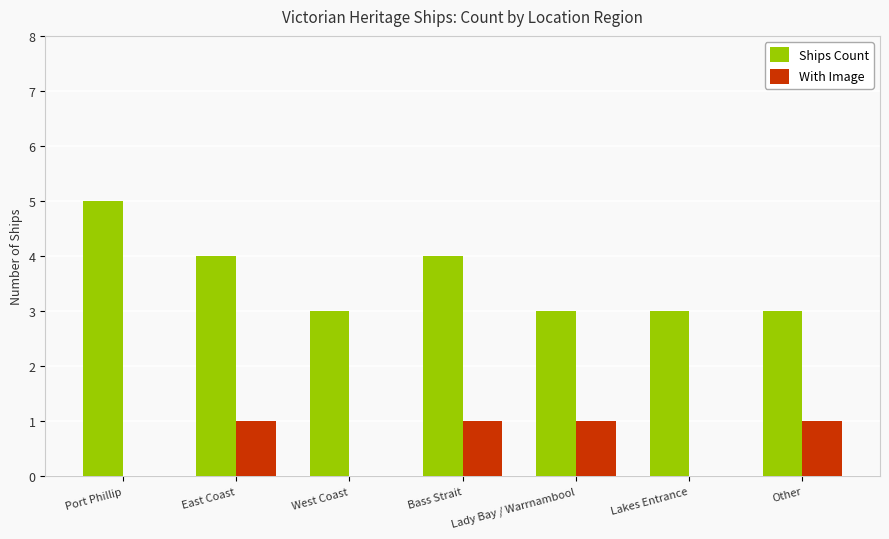

The value of Ships Count at Lakes Entrance is 3. True or false?

True